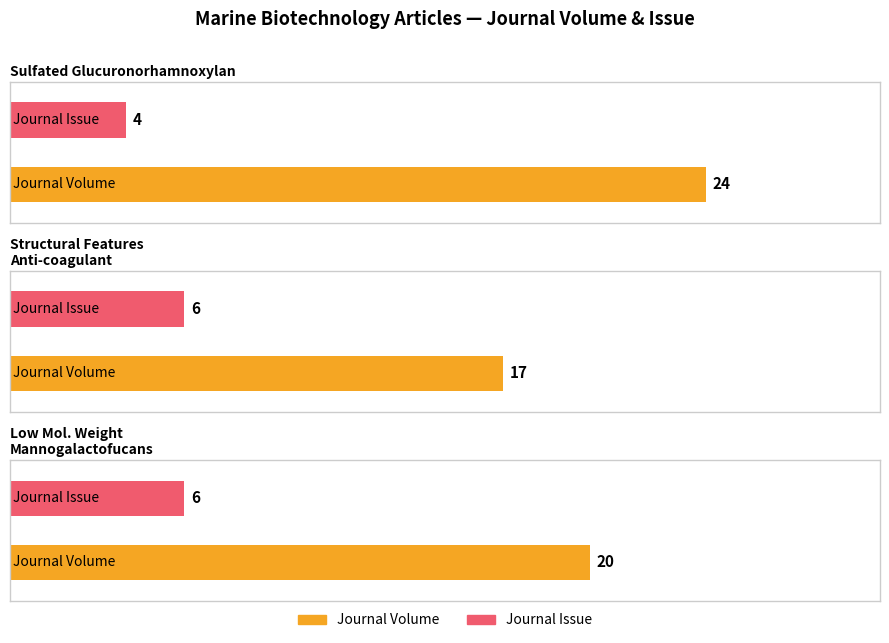

What is the difference between the Journal Issue values at Sulfated Glucuronorhamnoxylan and Structural Features Anti-coagulant?

2